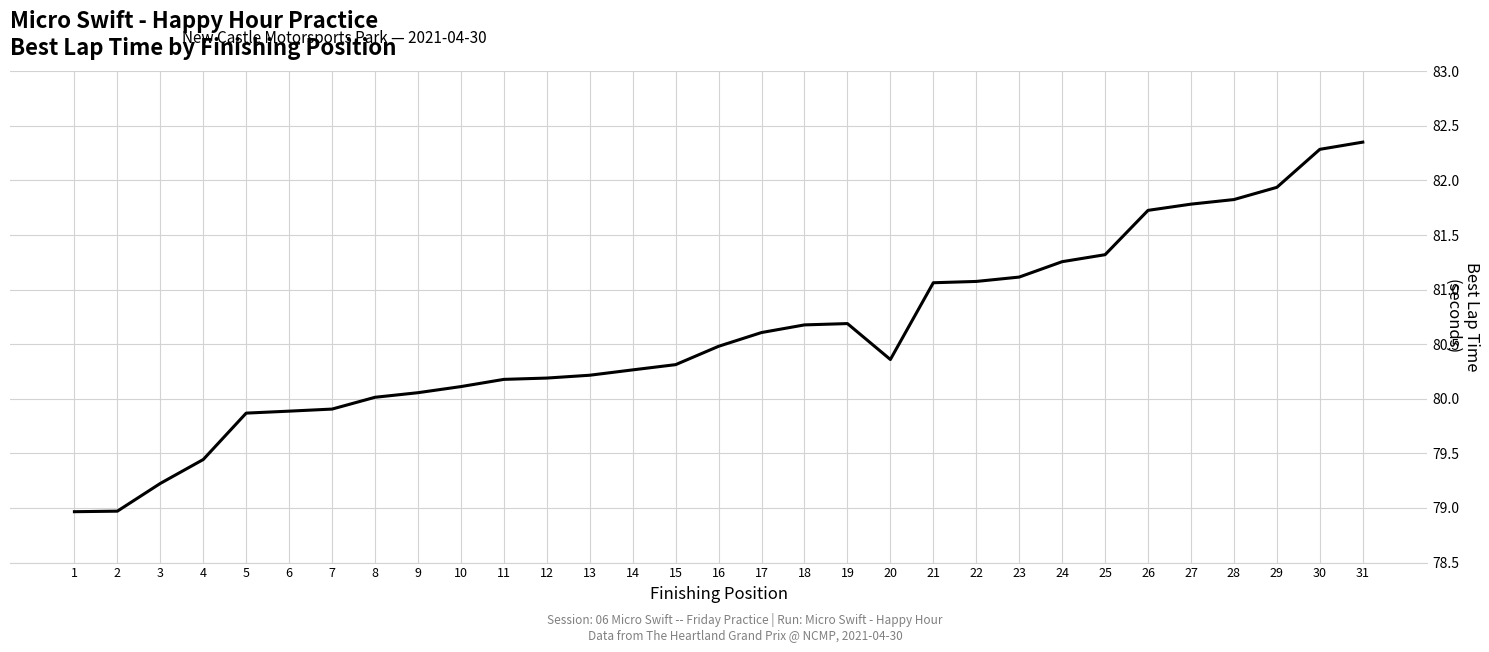

Which has a higher value, 8 or 27?

27